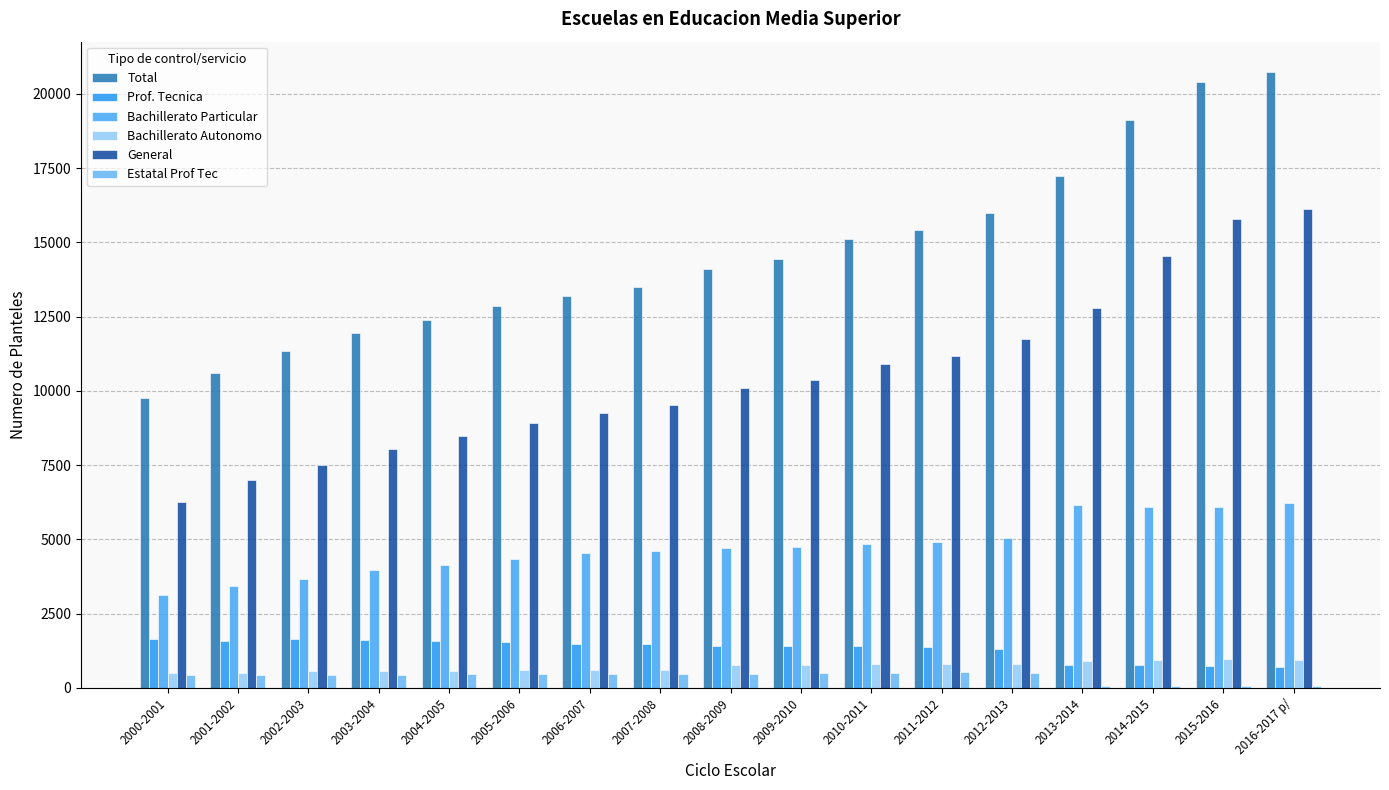

How many groups of bars are there?

17